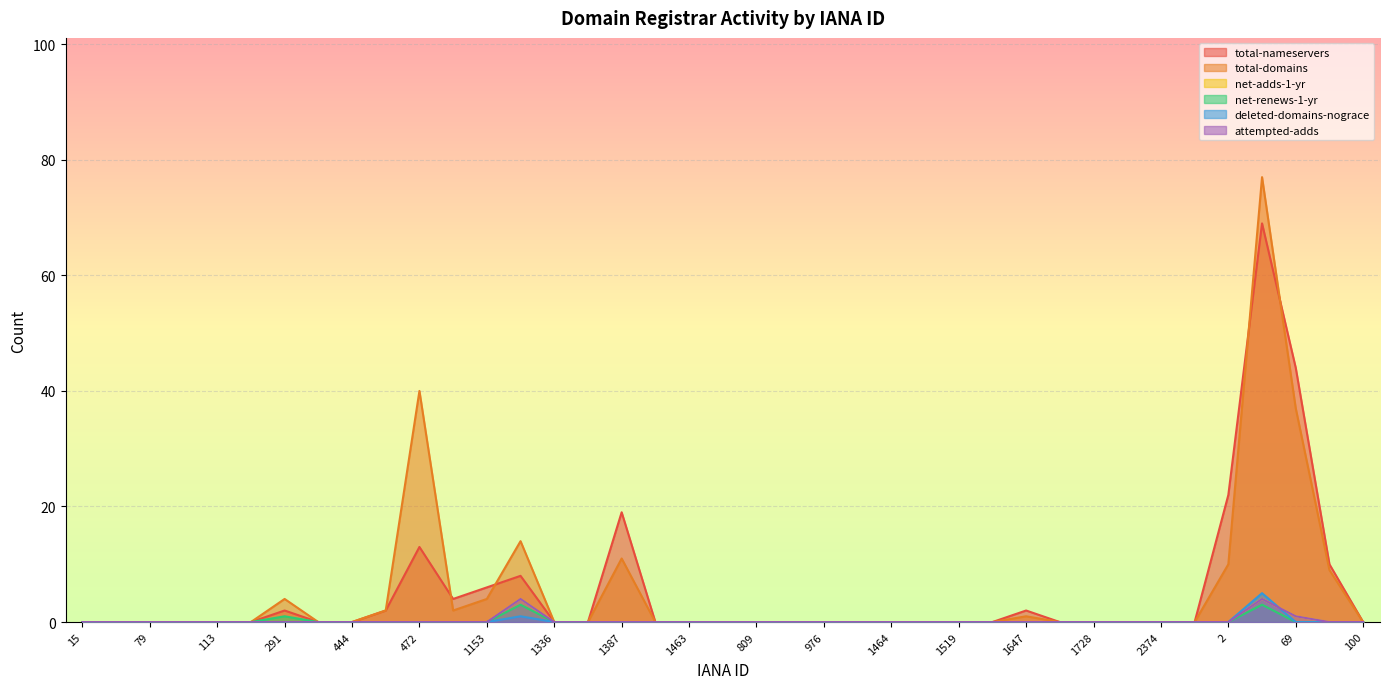

Rank the series by their maximum value, from highest to lowest.

total-domains, total-nameservers, deleted-domains-nograce, net-adds-1-yr, attempted-adds, net-renews-1-yr